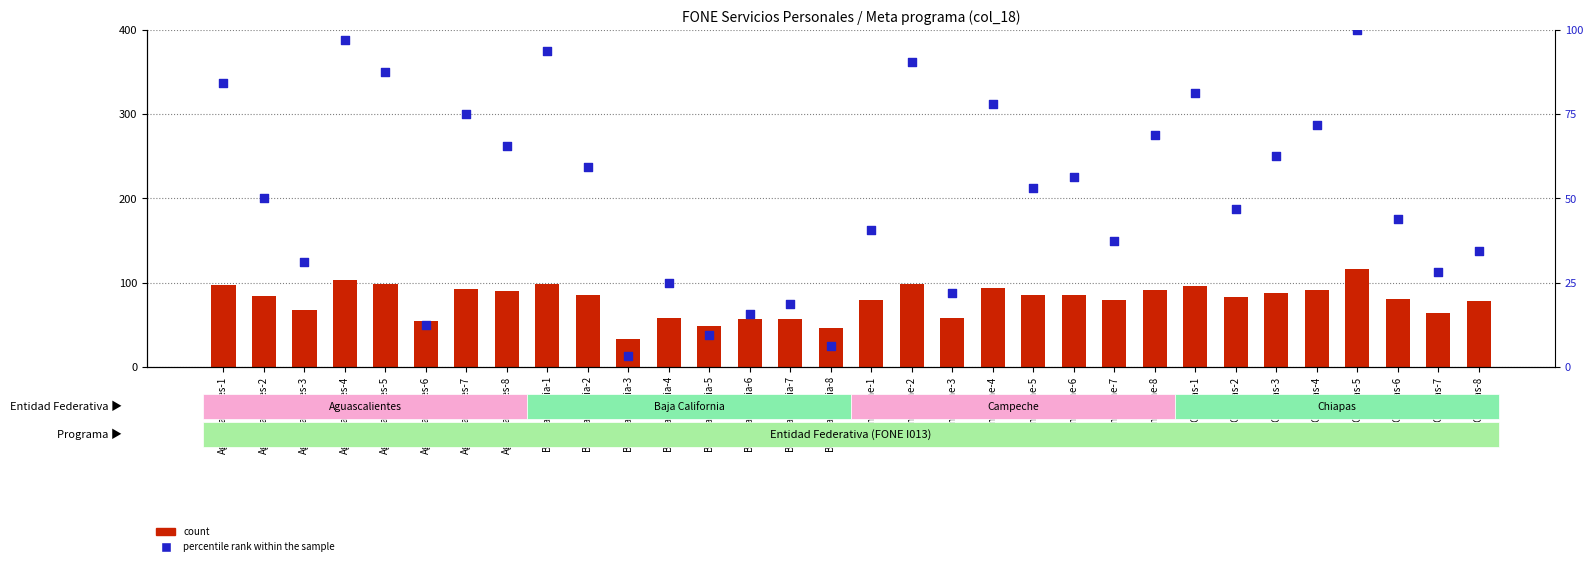

Which series has the largest total across all categories?

count